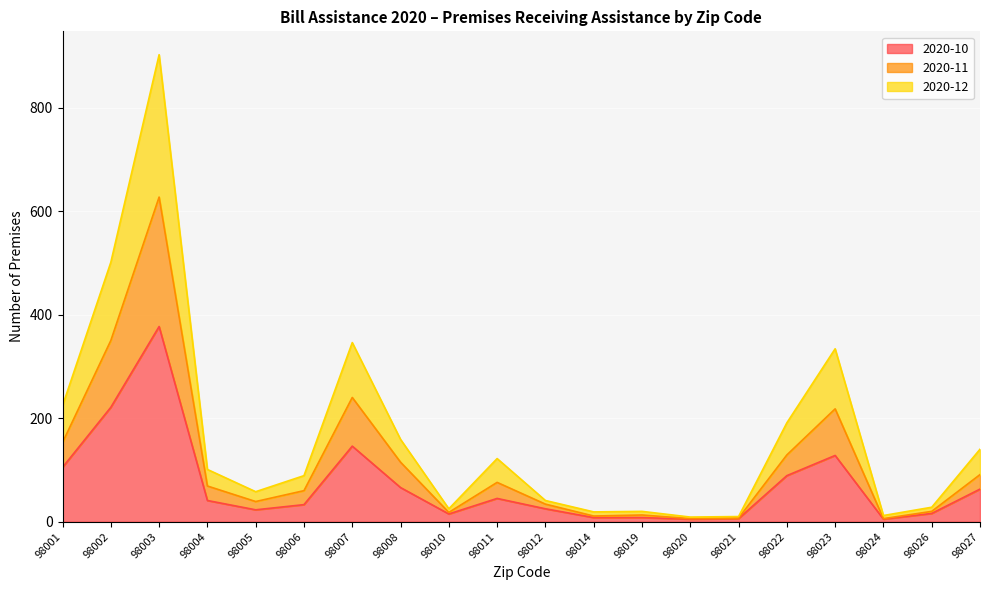

What is the total value across all series at 98008?

159